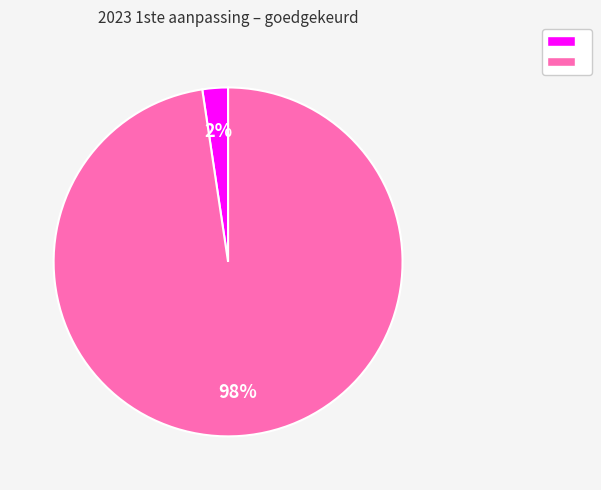

To the nearest percent, what is the average slice percentage?

50%